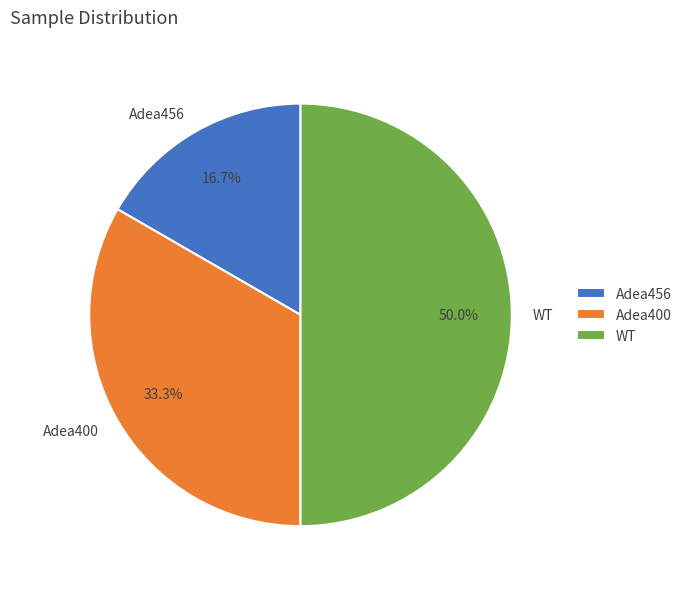

Which slice is the smallest?

Adea456